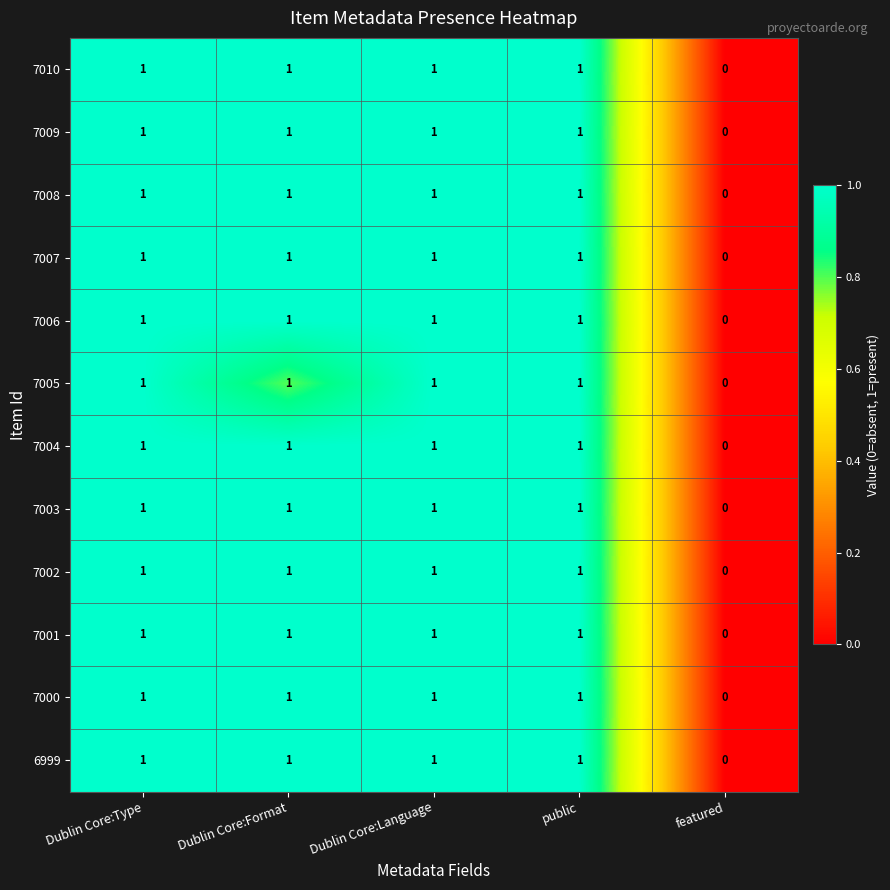

Is it true that 7007 equals 1 at Dublin Core:Format?

True